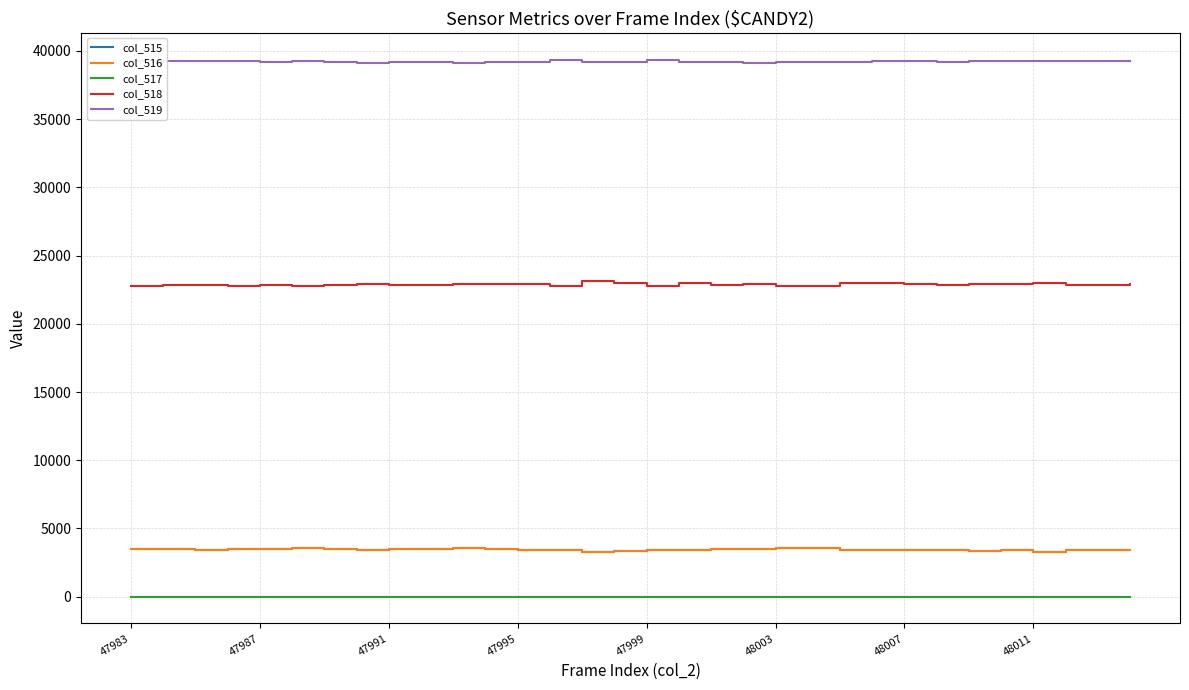

What is the greatest value displayed?

39359